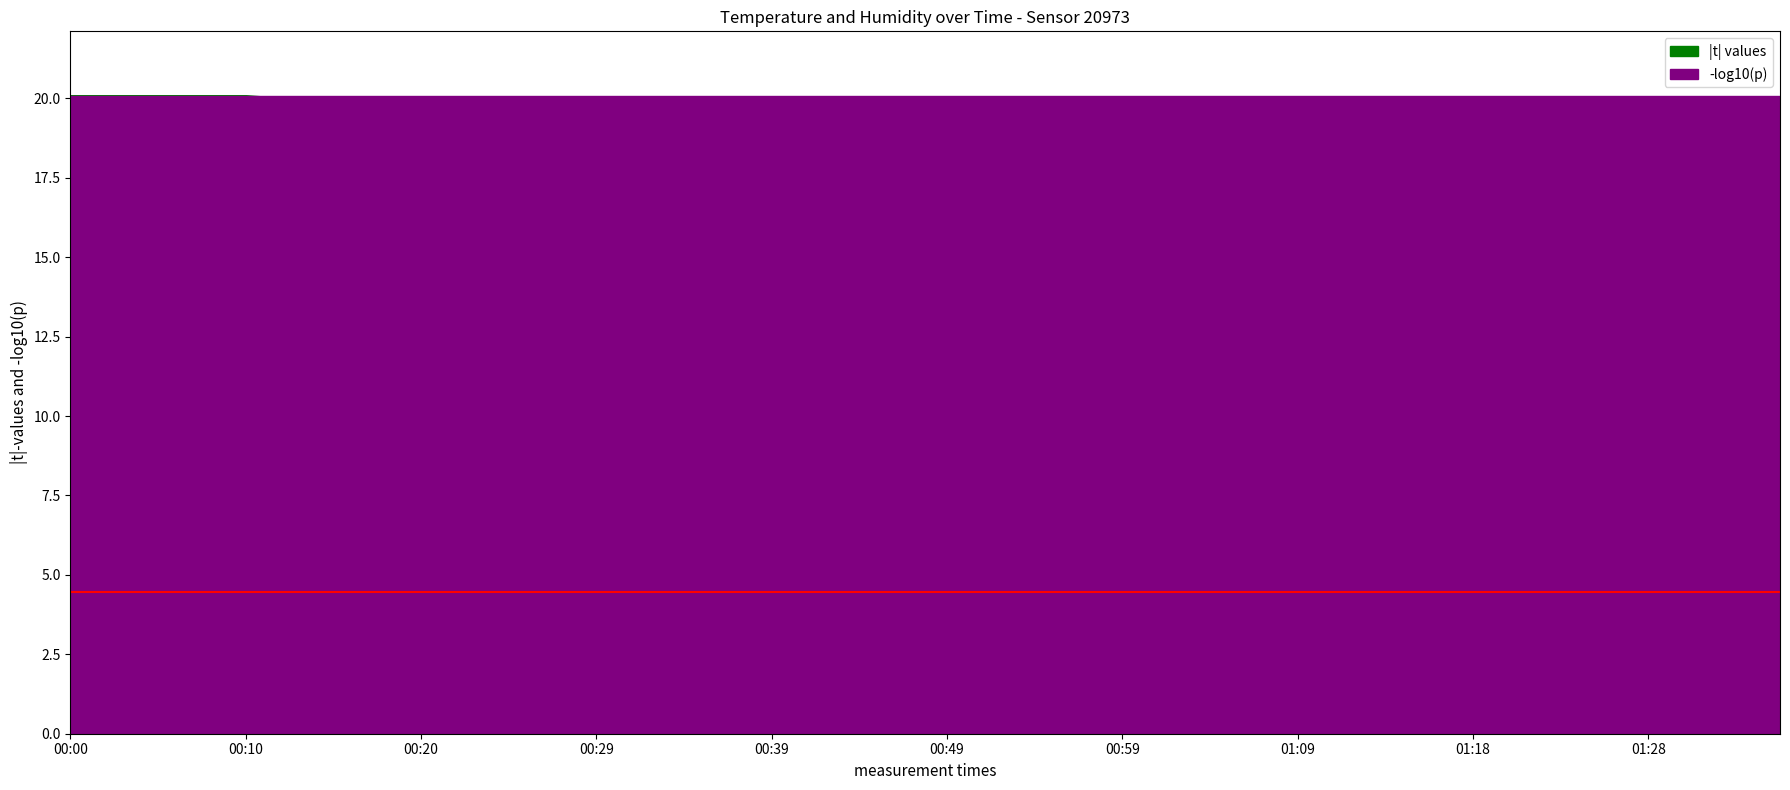

What is the difference between the highest and lowest values at 00:27?

80.2